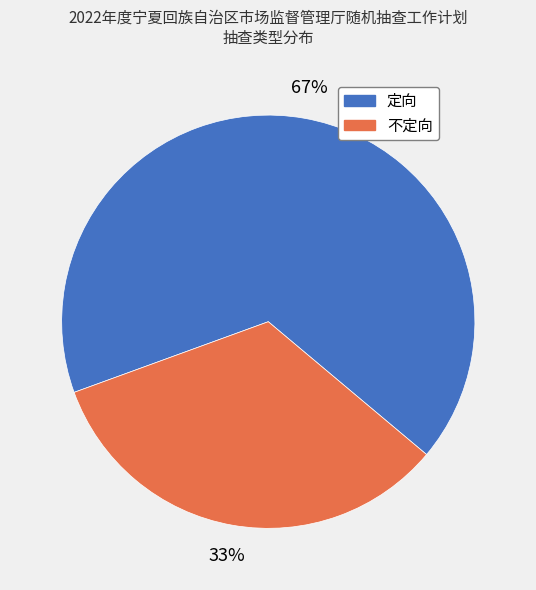

True or false: 定向 accounts for 67% of the total.

True